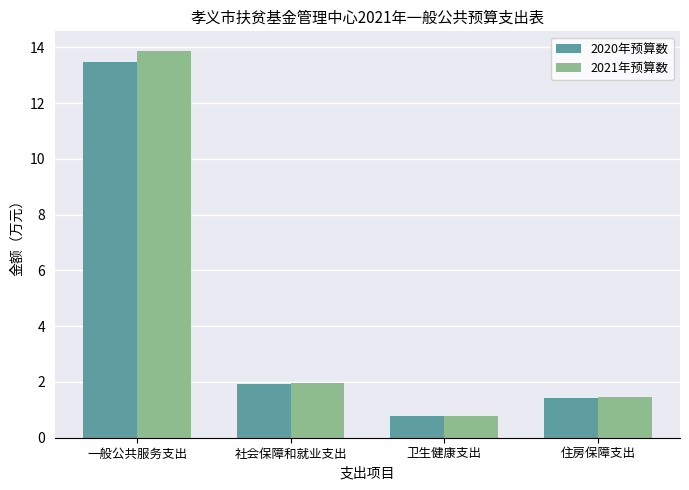

What is the difference between the 2020年预算数 values at 社会保障和就业支出 and 卫生健康支出?

1.1